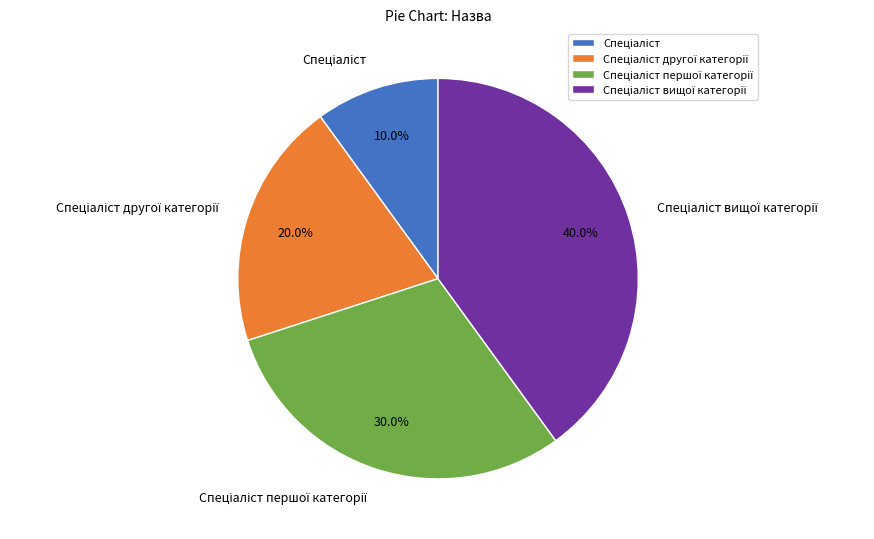

Is there a majority slice in this chart?

No